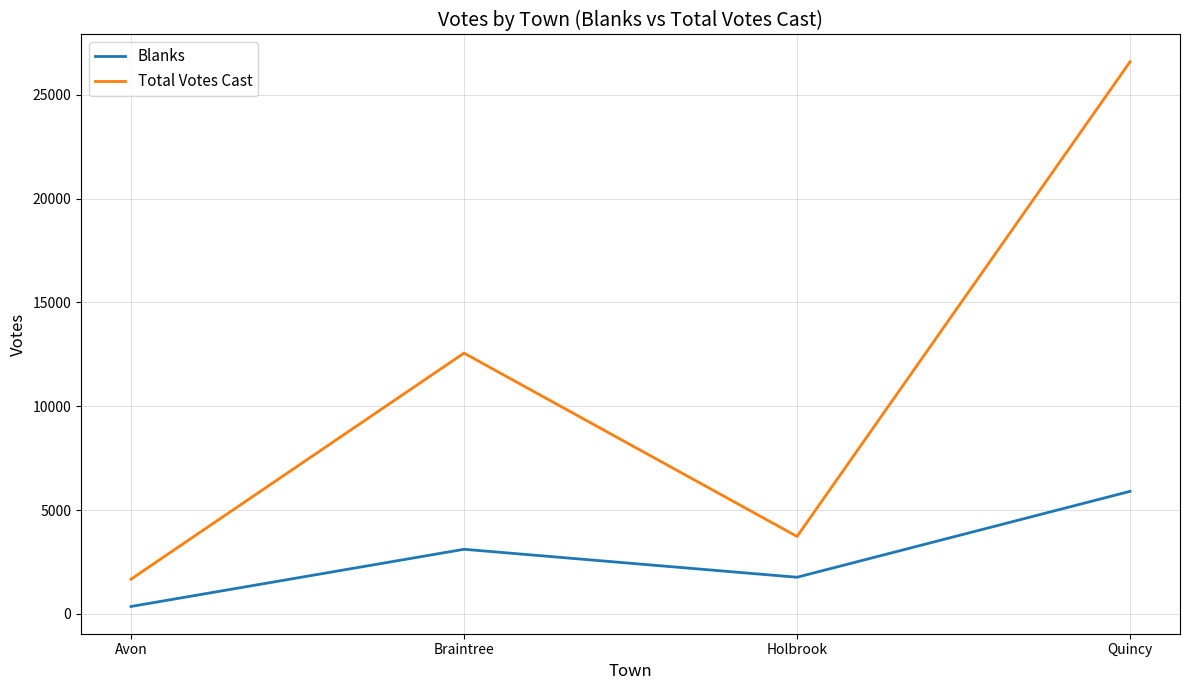

Is the value of Total Votes Cast at Avon greater than the value of Blanks at Braintree?

No